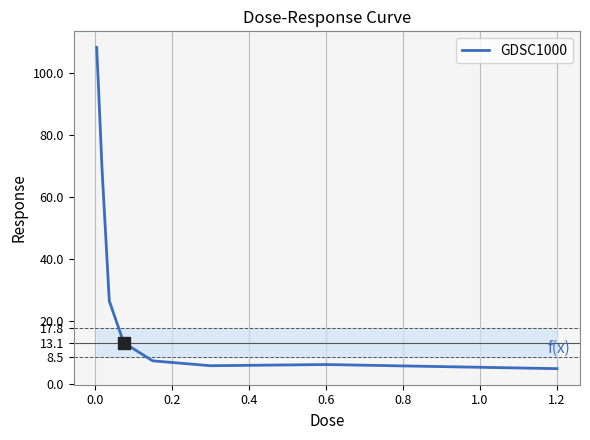

What is the maximum value shown in the chart?

108.1